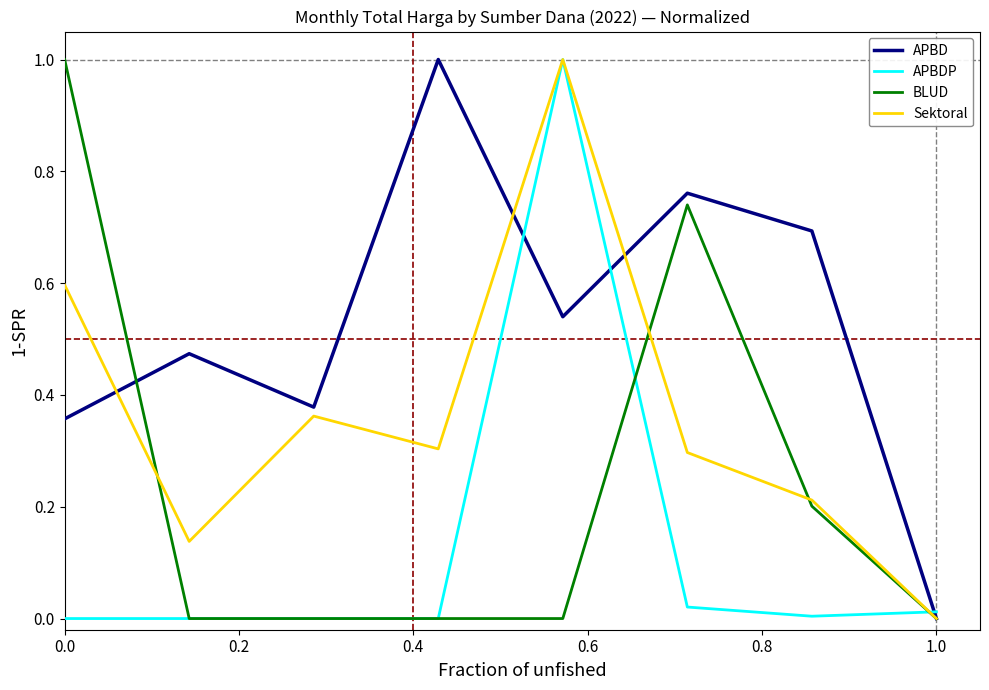

Which series ends up on top after the final intersection of APBDP and Sektoral?

APBDP